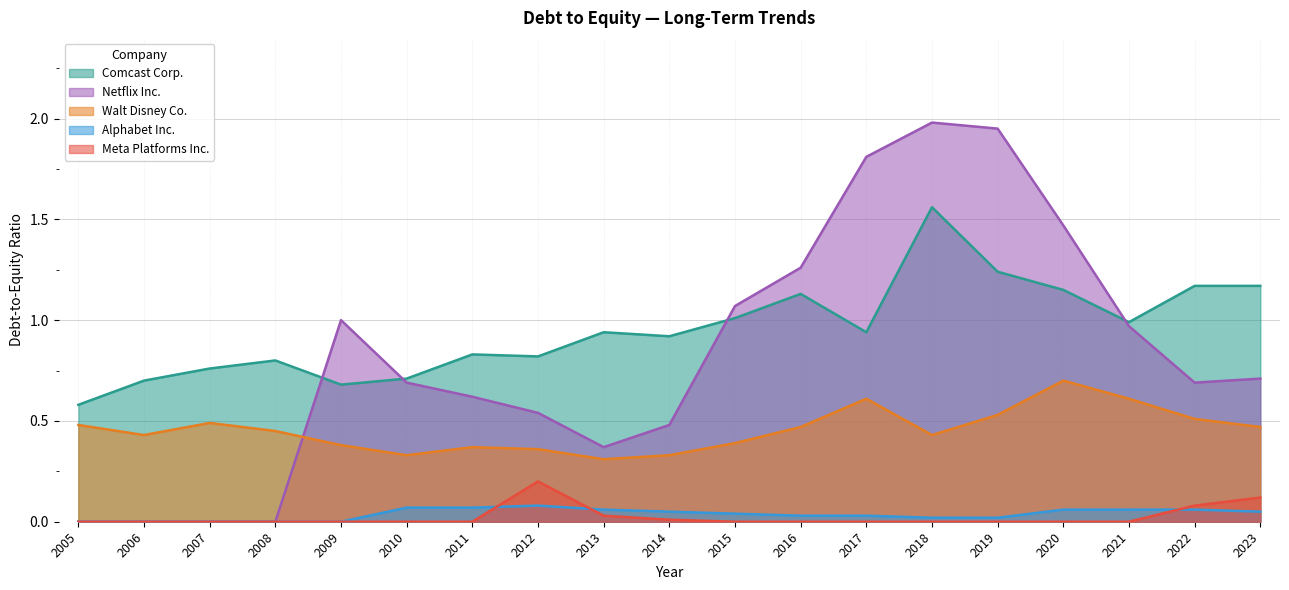

Reading left to right, transcribe all the data shown in this chart.

Comcast Corp.: 2005=0.6	2006=0.7	2007=0.8	2008=0.8	2009=0.7	2010=0.7	2011=0.8	2012=0.8	2013=0.9	2014=0.9	2015=1.0	2016=1.1	2017=0.9	2018=1.6	2019=1.2	2020=1.1	2021=1.0	2022=1.2	2023=1.2
Netflix Inc.: 2005=0.0	2006=0.0	2007=0.0	2008=0.0	2009=1.0	2010=0.7	2011=0.6	2012=0.5	2013=0.4	2014=0.5	2015=1.1	2016=1.3	2017=1.8	2018=2.0	2019=1.9	2020=1.5	2021=1.0	2022=0.7	2023=0.7
Walt Disney Co.: 2005=0.5	2006=0.4	2007=0.5	2008=0.5	2009=0.4	2010=0.3	2011=0.4	2012=0.4	2013=0.3	2014=0.3	2015=0.4	2016=0.5	2017=0.6	2018=0.4	2019=0.5	2020=0.7	2021=0.6	2022=0.5	2023=0.5
Alphabet Inc.: 2005=0.0	2006=0.0	2007=0.0	2008=0.0	2009=0.0	2010=0.1	2011=0.1	2012=0.1	2013=0.1	2014=0.1	2015=0.0	2016=0.0	2017=0.0	2018=0.0	2019=0.0	2020=0.1	2021=0.1	2022=0.1	2023=0.1
Meta Platforms Inc.: 2005=0.0	2006=0.0	2007=0.0	2008=0.0	2009=0.0	2010=0.0	2011=0.0	2012=0.2	2013=0.0	2014=0.0	2015=0.0	2016=0.0	2017=0.0	2018=0.0	2019=0.0	2020=0.0	2021=0.0	2022=0.1	2023=0.1